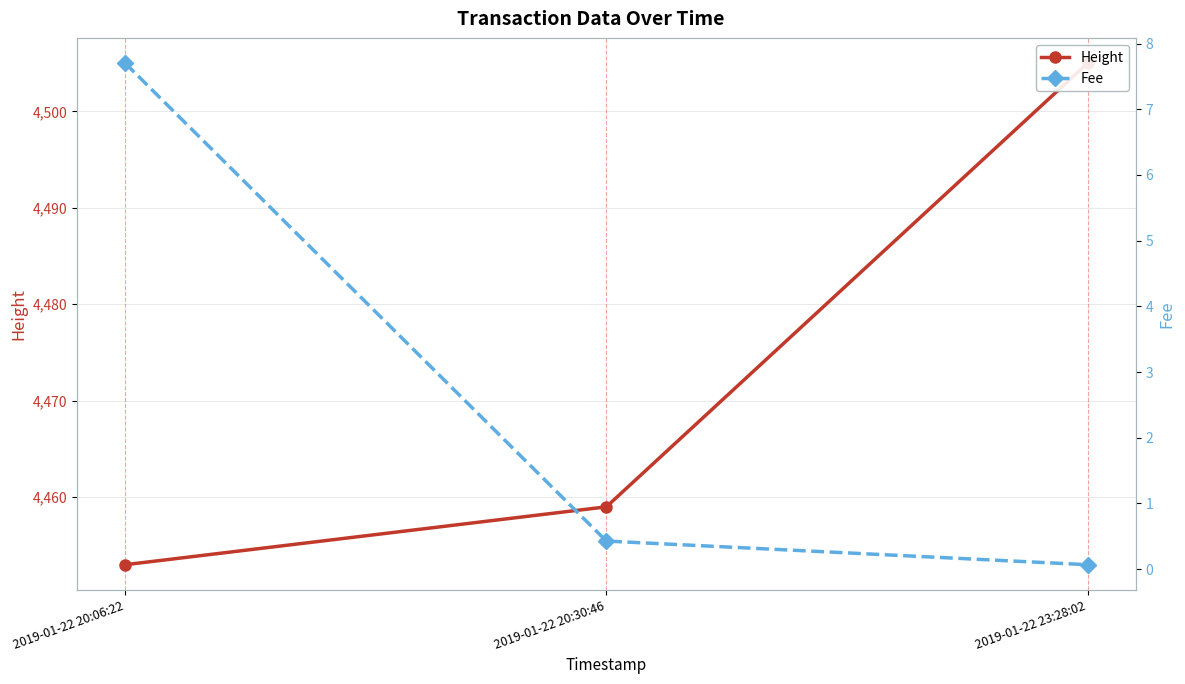

Reading right to left, extract all data points from this chart.

Height: 2019-01-22 23:28:02=4505.0	2019-01-22 20:30:46=4459.0	2019-01-22 20:06:22=4453.0
Fee: 2019-01-22 23:28:02=0.1	2019-01-22 20:30:46=0.4	2019-01-22 20:06:22=7.7